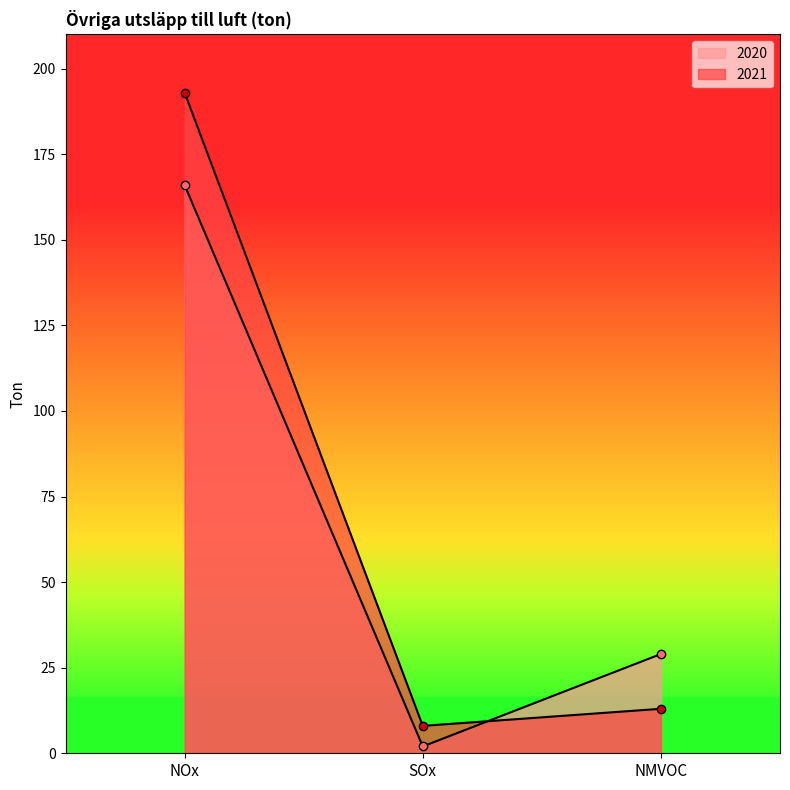

True or false: 2020 has a value of 44 at NMVOC.

False